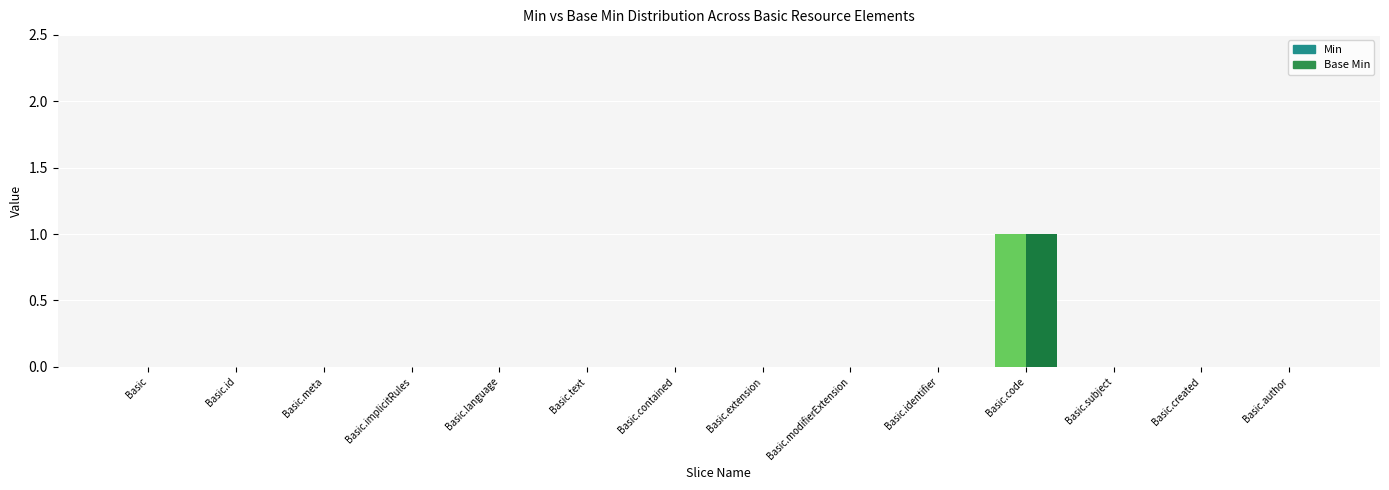

Is it true that Base Min equals 0 at Basic.meta?

True